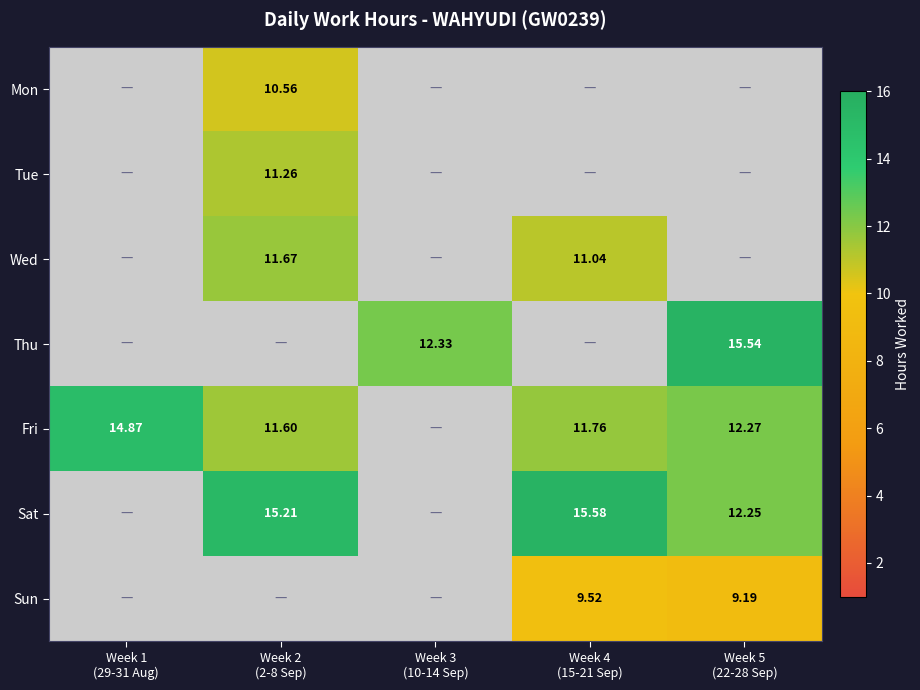

What is the total value across all series at Week 1
(29-31 Aug)?

14.9